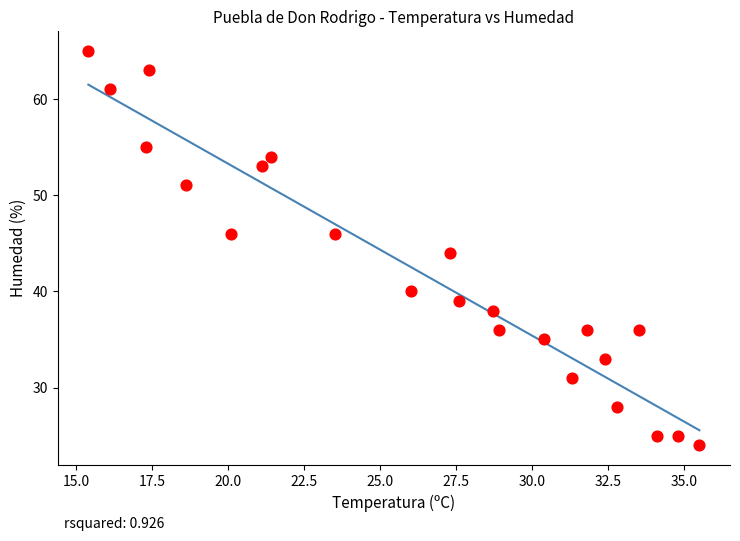

What is the range of Y values (max minus min)?

41